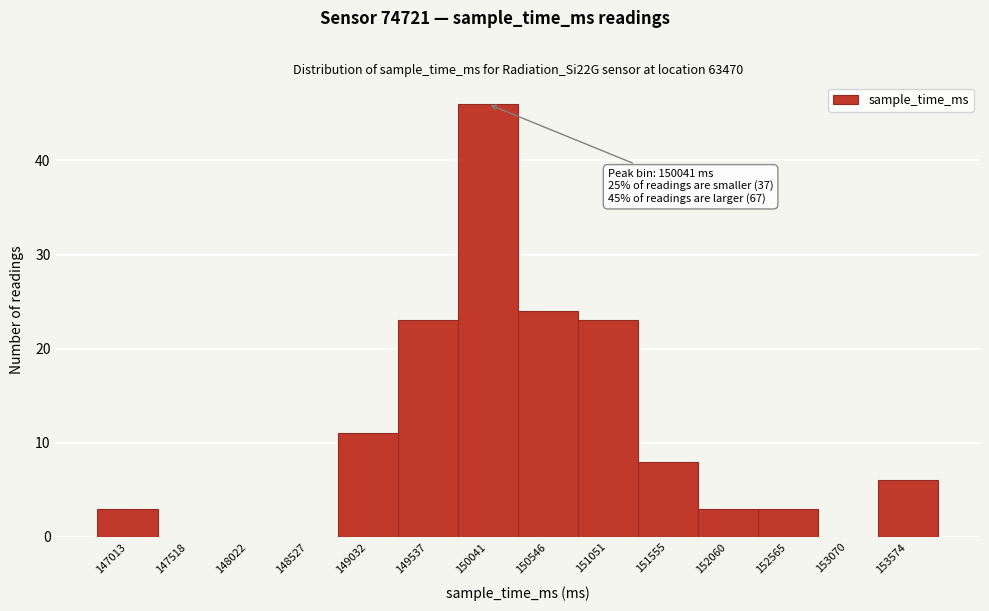

Reading right to left, extract all data points from this chart.

153574=6	153070=0	152565=3	152060=3	151555=8	151051=23	150546=24	150041=46	149537=23	149032=11	148527=0	148022=0	147518=0	147013=3